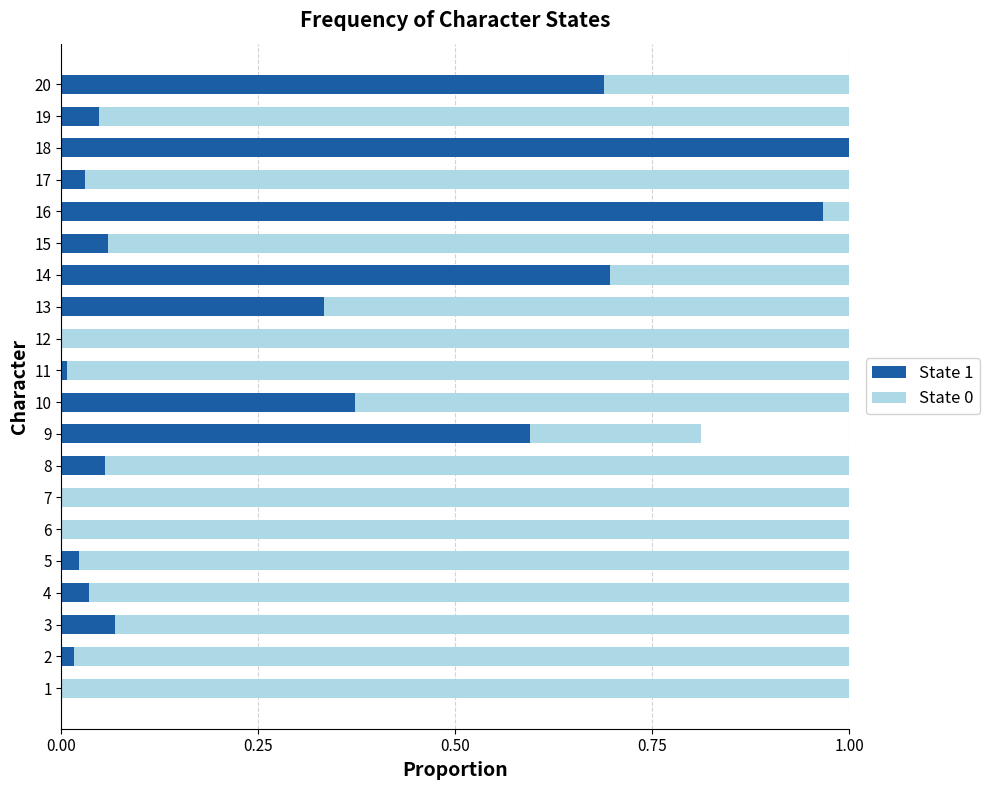

The State 1 series shows 0.0 at 15. True or false?

False